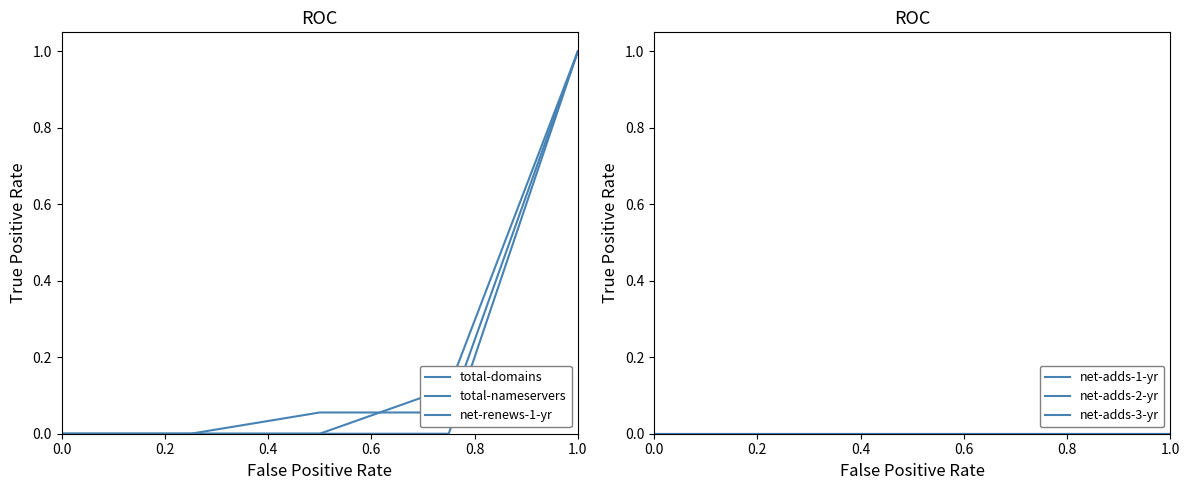

At 0.6, list the series in order from smallest to largest.

net-renews-1-yr, net-adds-1-yr, net-adds-2-yr, net-adds-3-yr, total-domains, total-nameservers